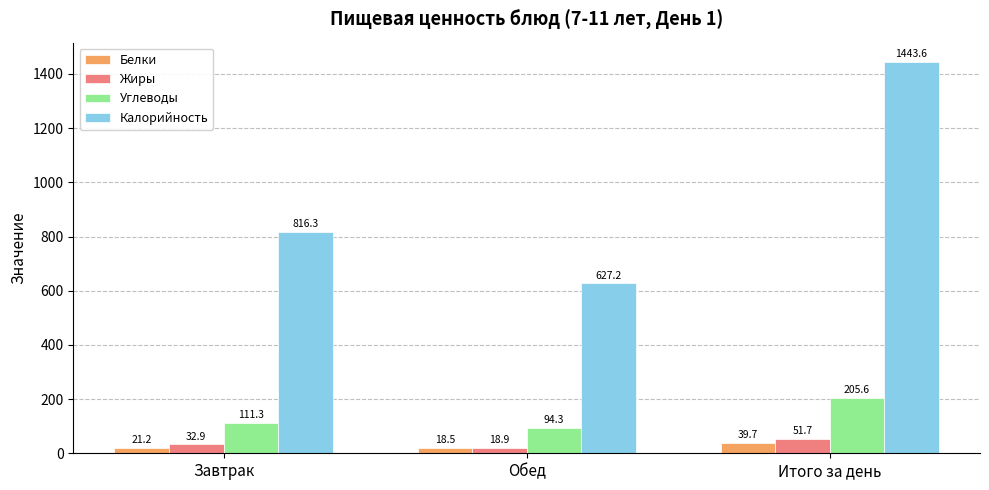

What is the difference between the second highest and minimum values in the Белки series?

2.7